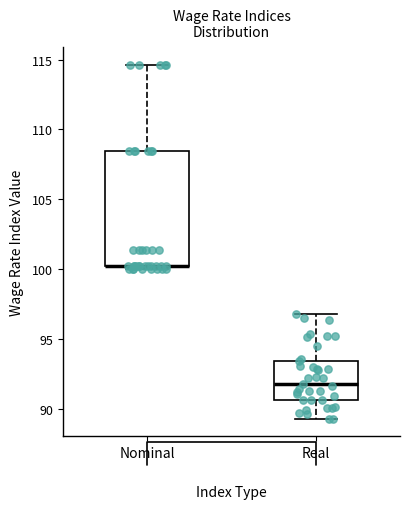

Reading left to right, transcribe this box plot: for each box, give where its median line is, the range the box spans, and where its two whiskers end, as read against the y-axis. The values are not printed on the chart, so give them approximately, as read against the axis.

Nominal: median 100.0 (drawn on the box's lower edge), box 100.0 to 108.5, whiskers 100.0 (just below the box's lower edge) to 114.5
Real: median 91.5, box 90.5 to 93.5, whiskers 89.5 to 97.0